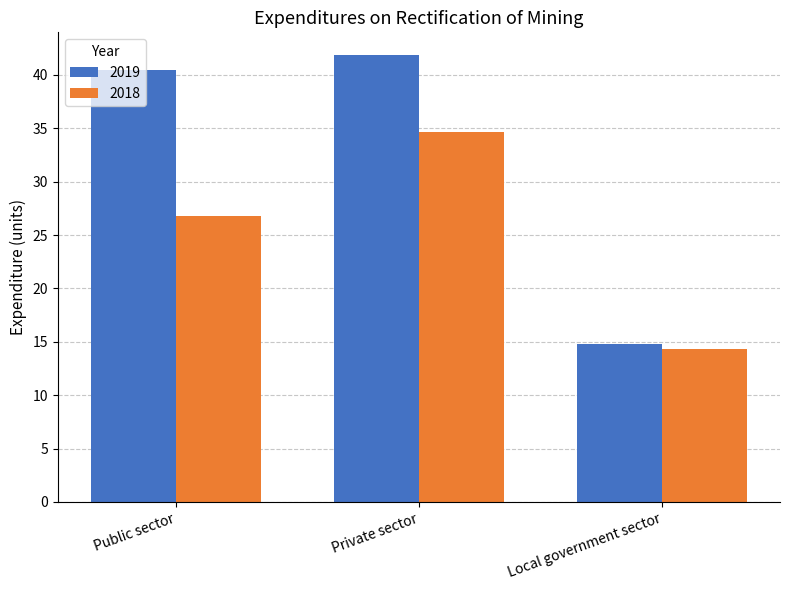

How many bars are there in total?

6